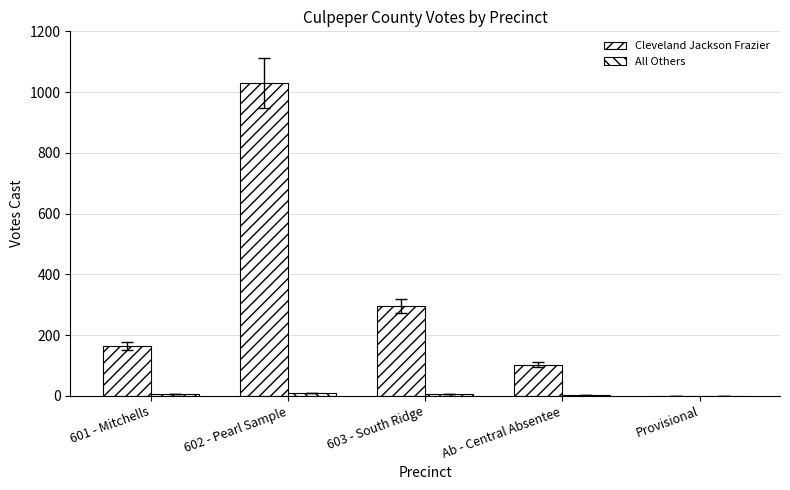

How many categories are shown in the chart?

5